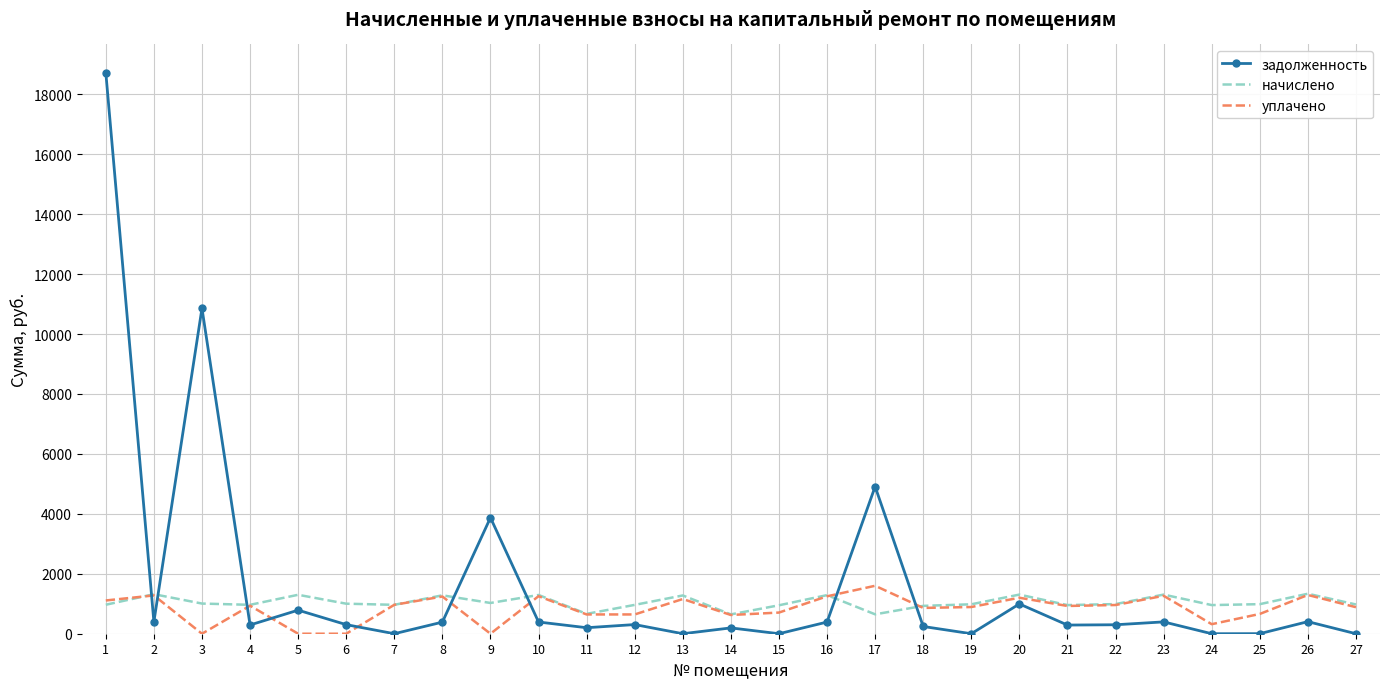

Which series has the largest total across all categories?

задолженность